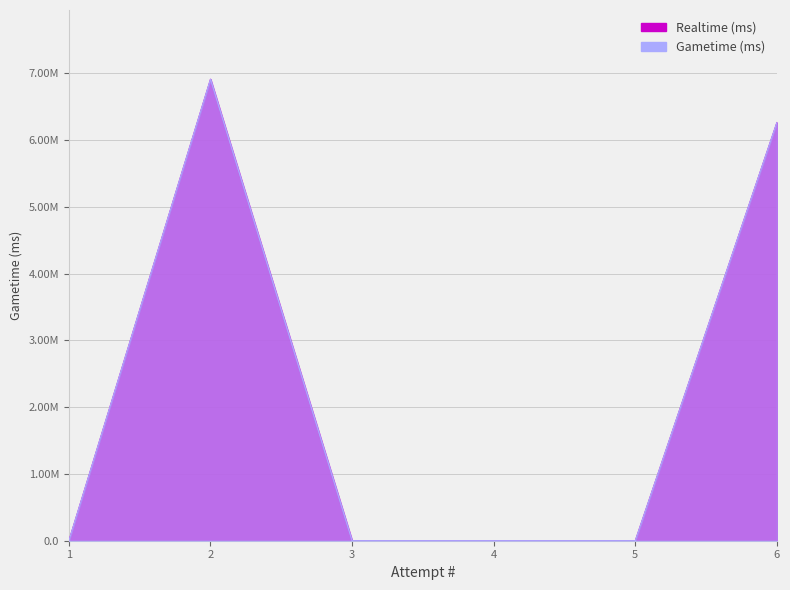

At 5, list the series in order from largest to smallest.

Realtime (ms), Gametime (ms)